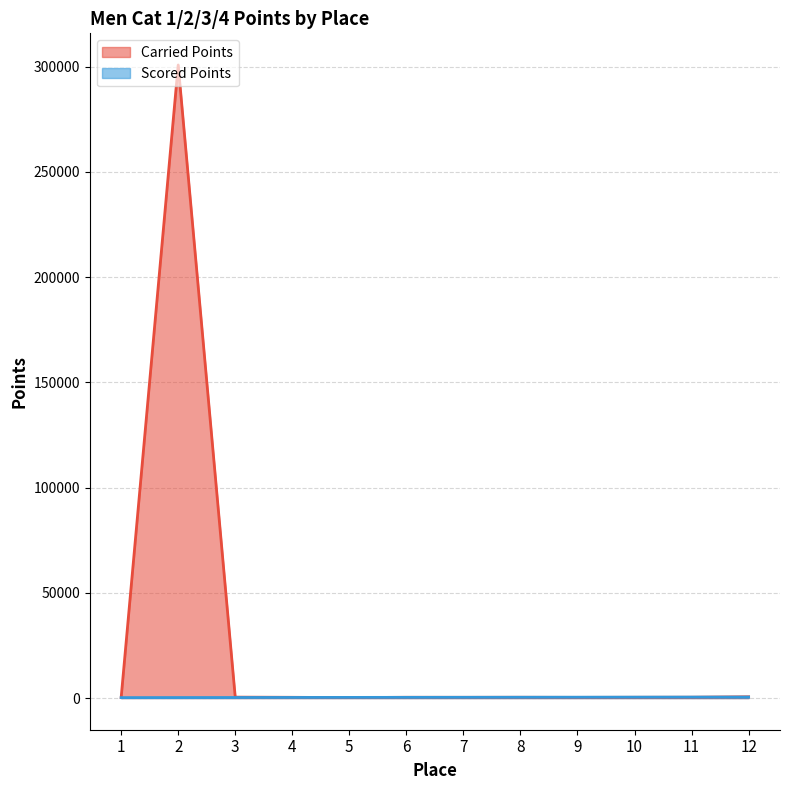

Reading right to left, what are all the values shown in this chart?

Carried Points: 612.0	402.8	373.0	331.6	380.4	358.2	372.5	220.0	360.1	441.0	300740.0	220.0
Scored Points: 482.6	459.3	436.1	412.8	389.5	366.3	343.0	319.8	296.5	273.2	250.0	220.0